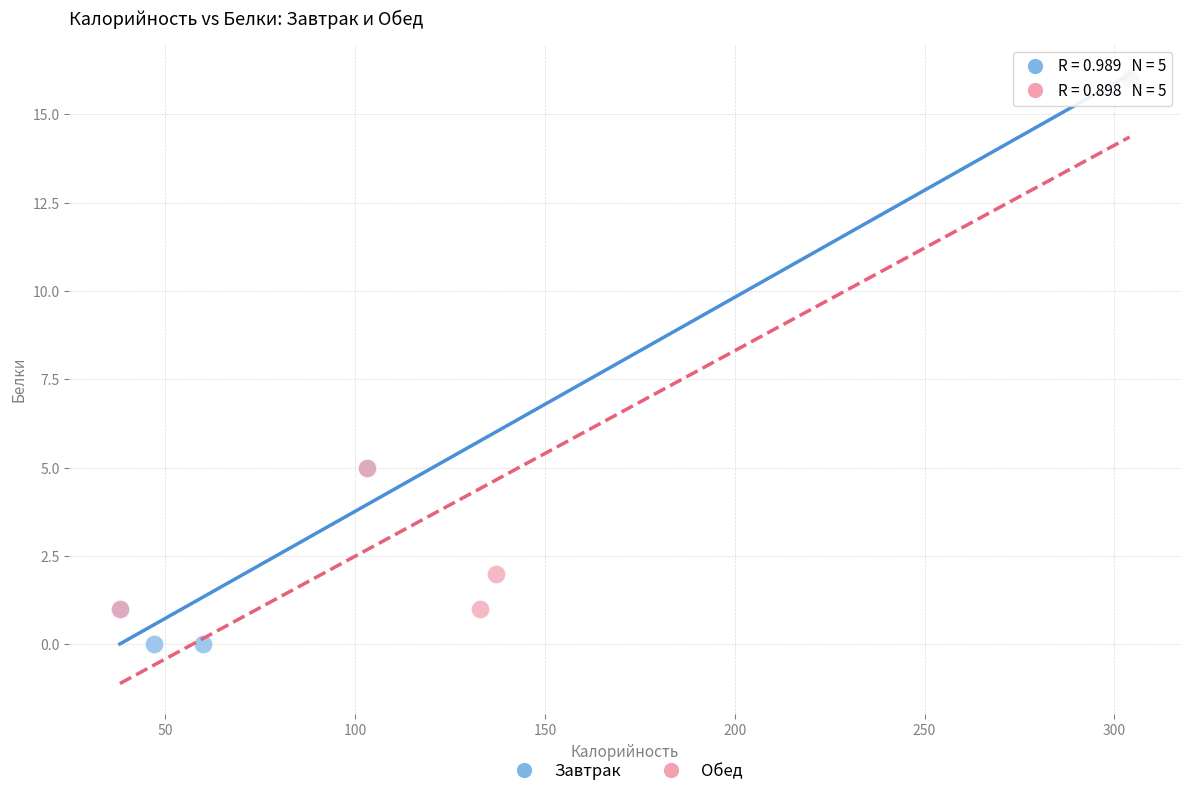

Which series reaches the minimum Y coordinate?

Завтрак